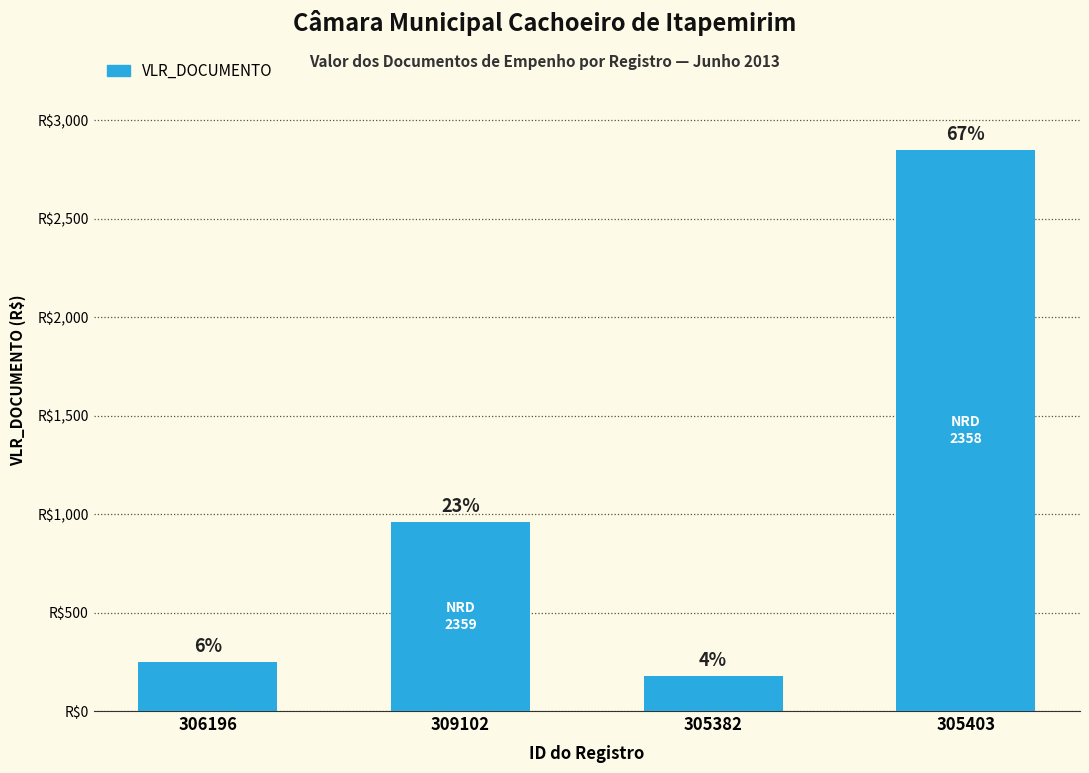

Are the bars horizontal?

No